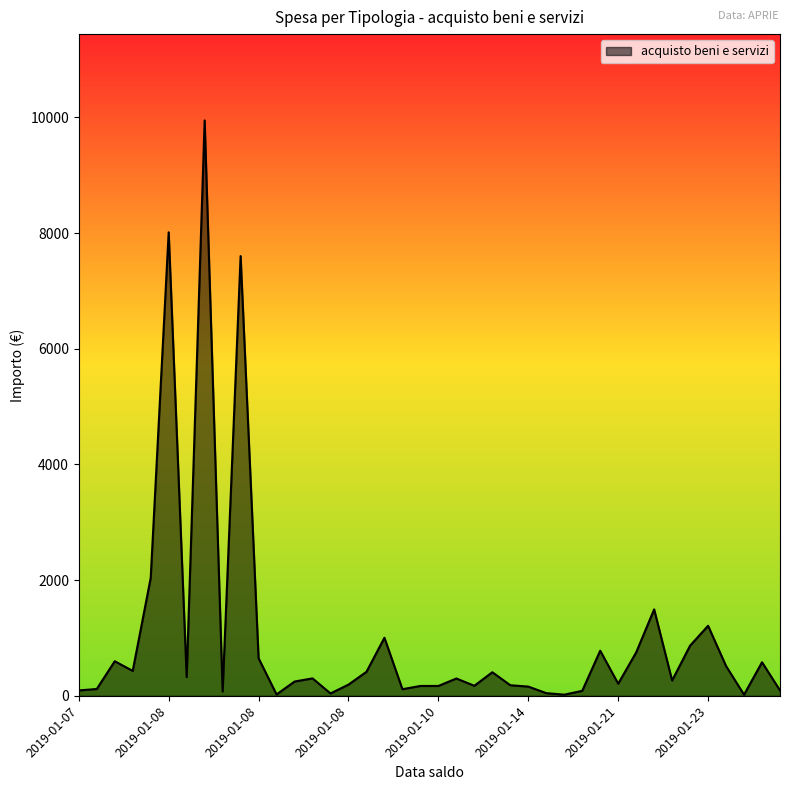

What is the difference between the maximum and minimum values?

9928.0